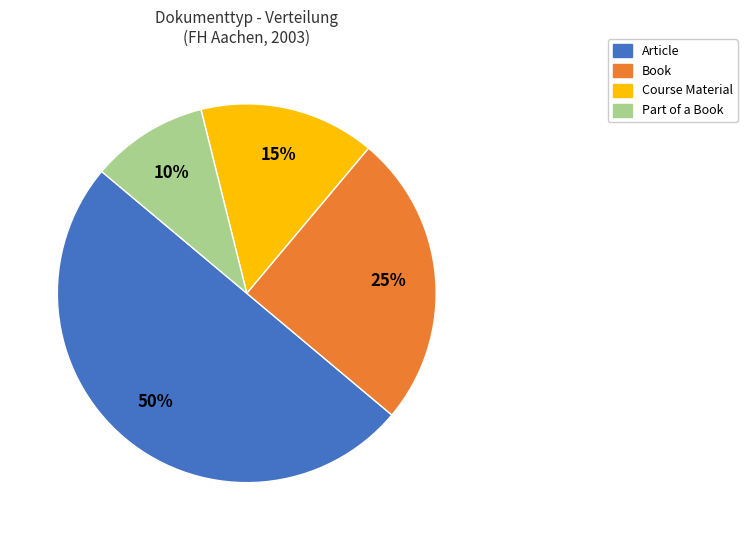

How many segments does this pie chart have?

4